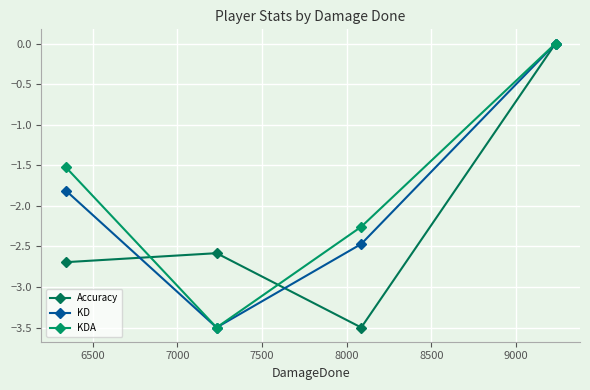

How many series are shown in this chart?

3